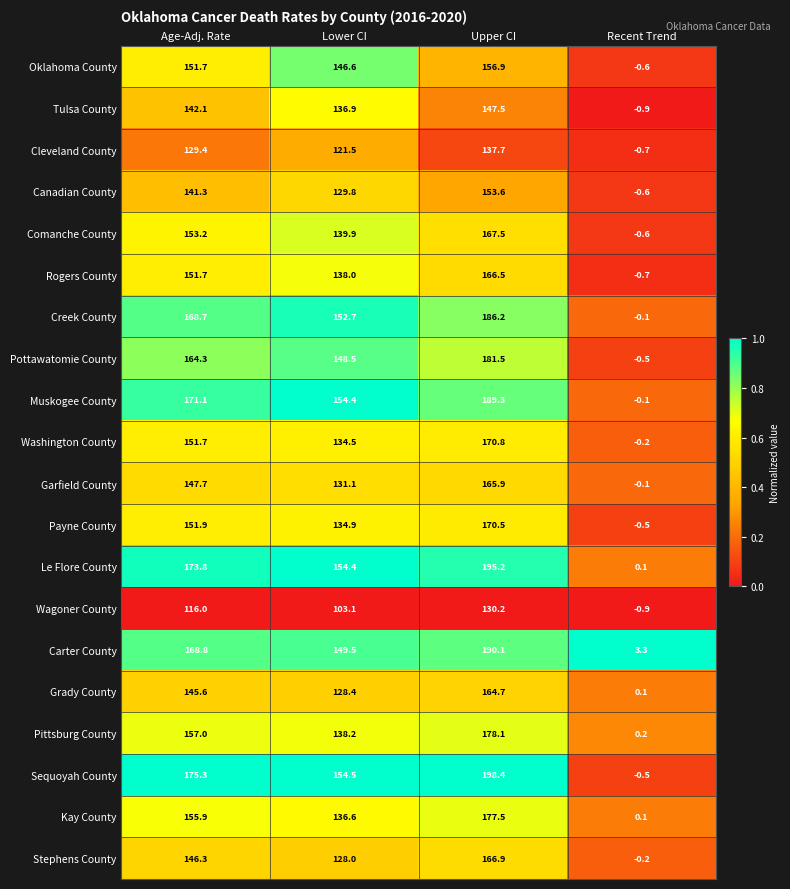

Between Upper CI and Recent Trend, which series saw the biggest shift?

Sequoyah County